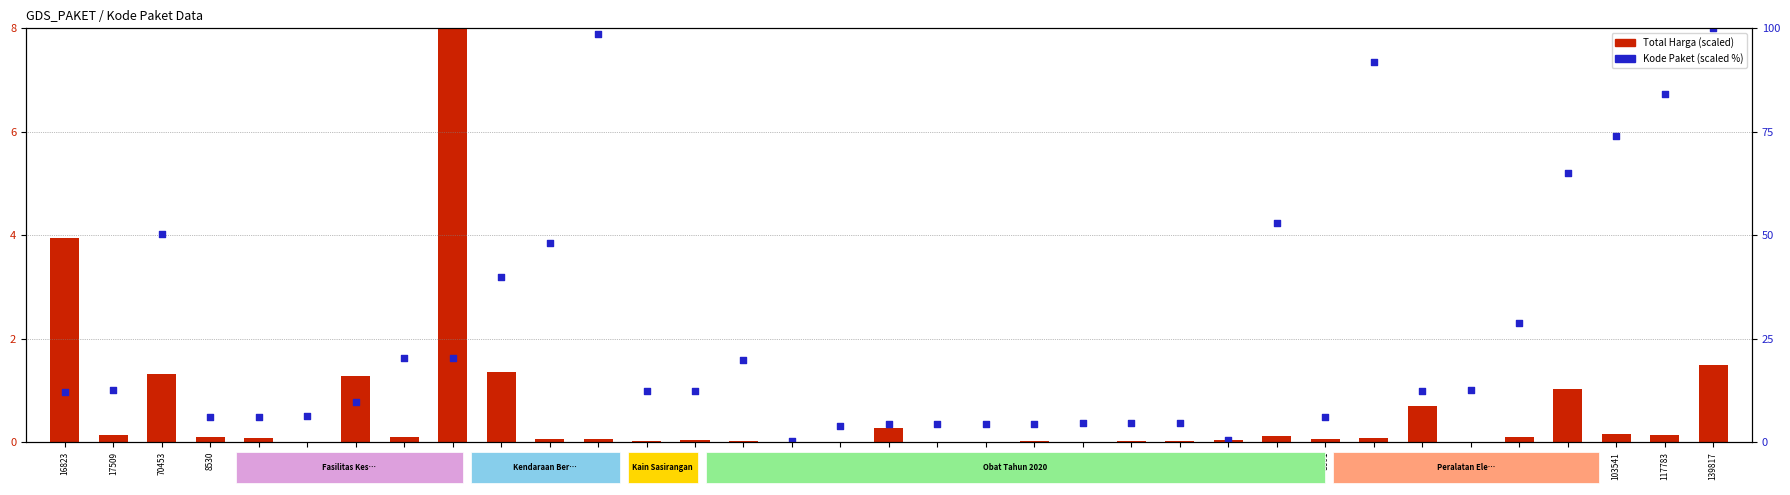

Which series contains the highest Y value?

Kode Paket (scaled %)